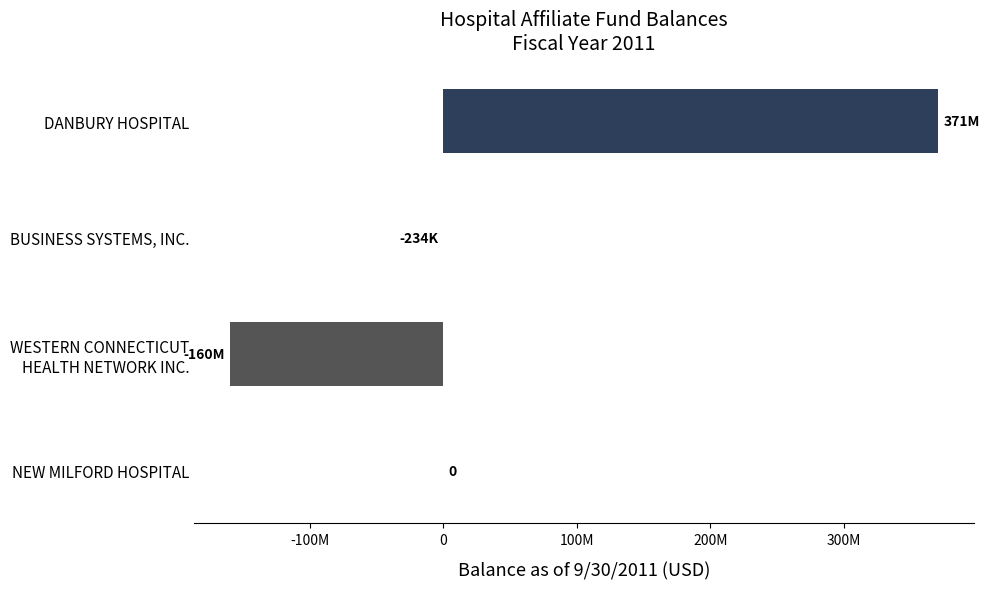

What is the greatest value displayed?

371041454